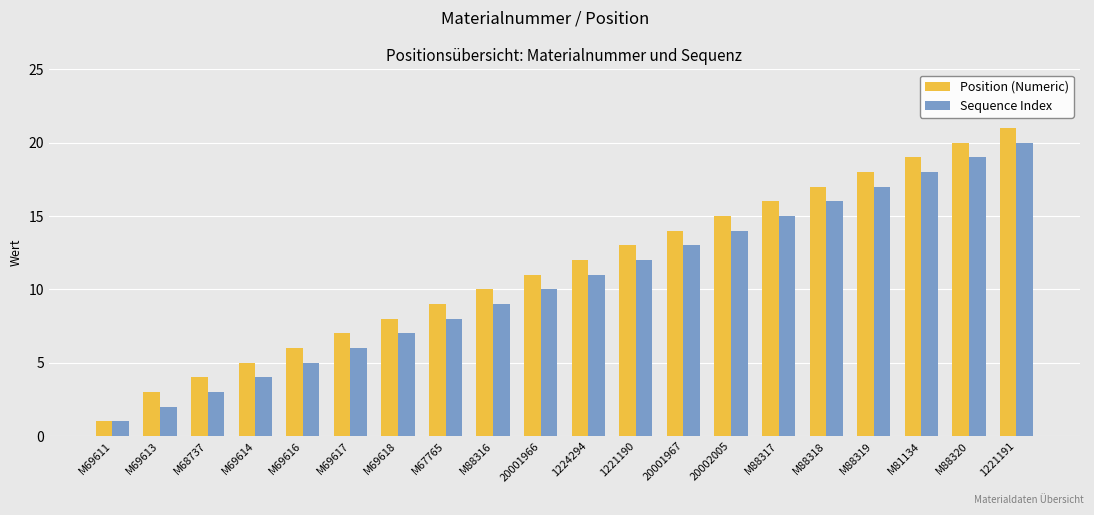

Is the value of Position (Numeric) at M69616 greater than the value of Sequence Index at M88319?

No